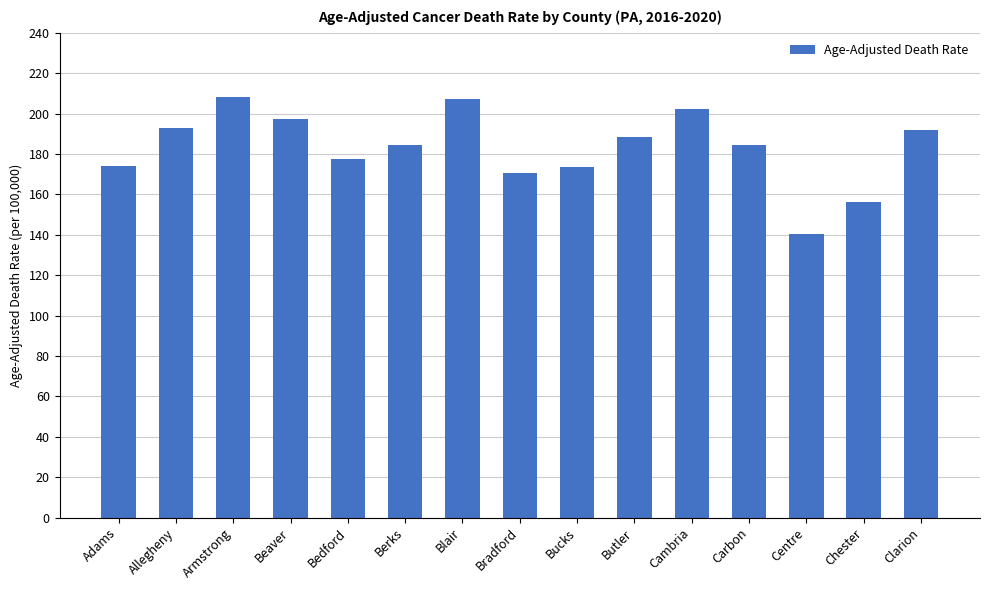

What is the smallest value displayed?

140.4